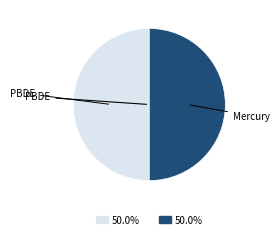

Which category has the biggest portion of the pie?

Polybrominated diphenyl ethers (PBDE)